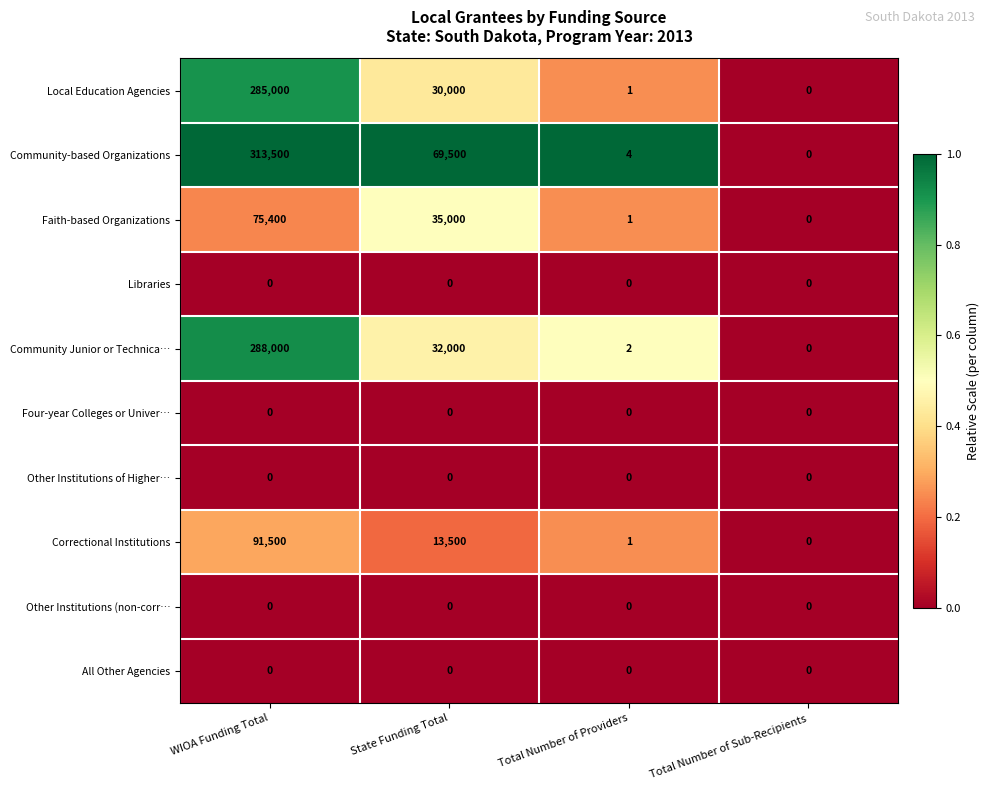

True or false: Correctional Institutions has a value of 91500 at WIOA Funding Total.

True